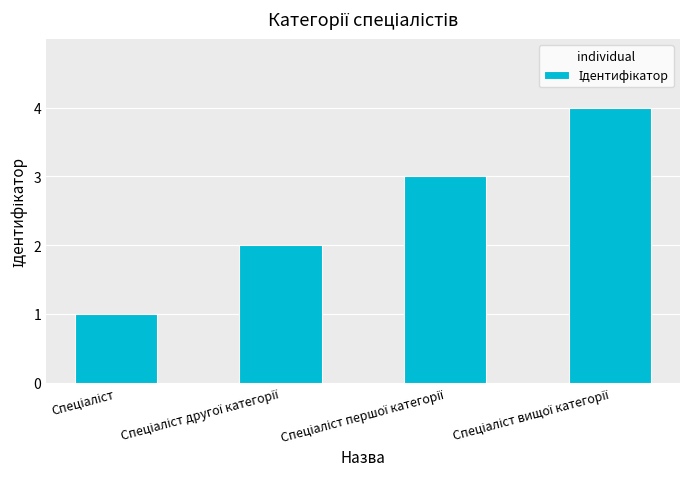

What is the greatest value displayed?

4